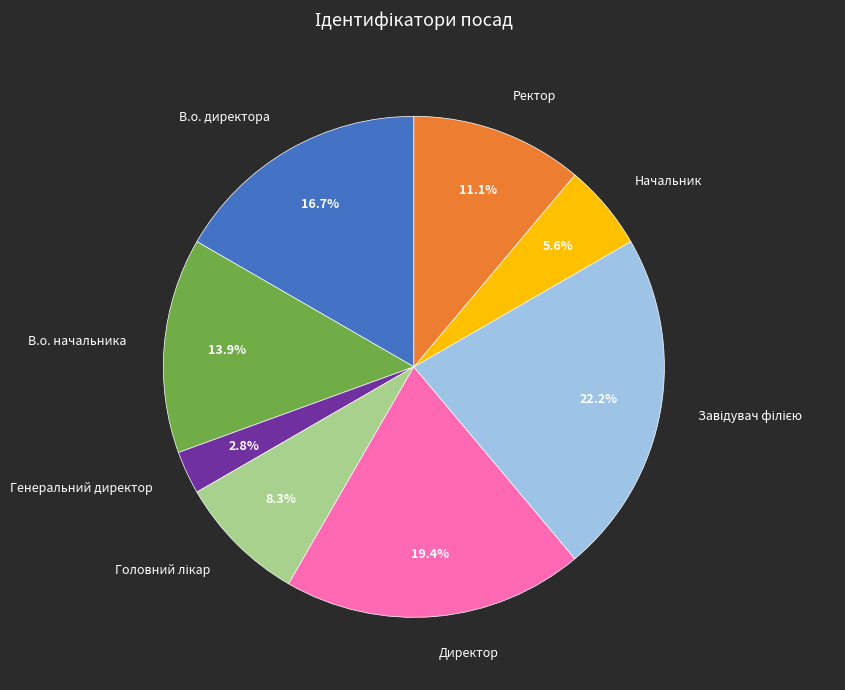

Does В.о. начальника account for over 50% of the chart?

No